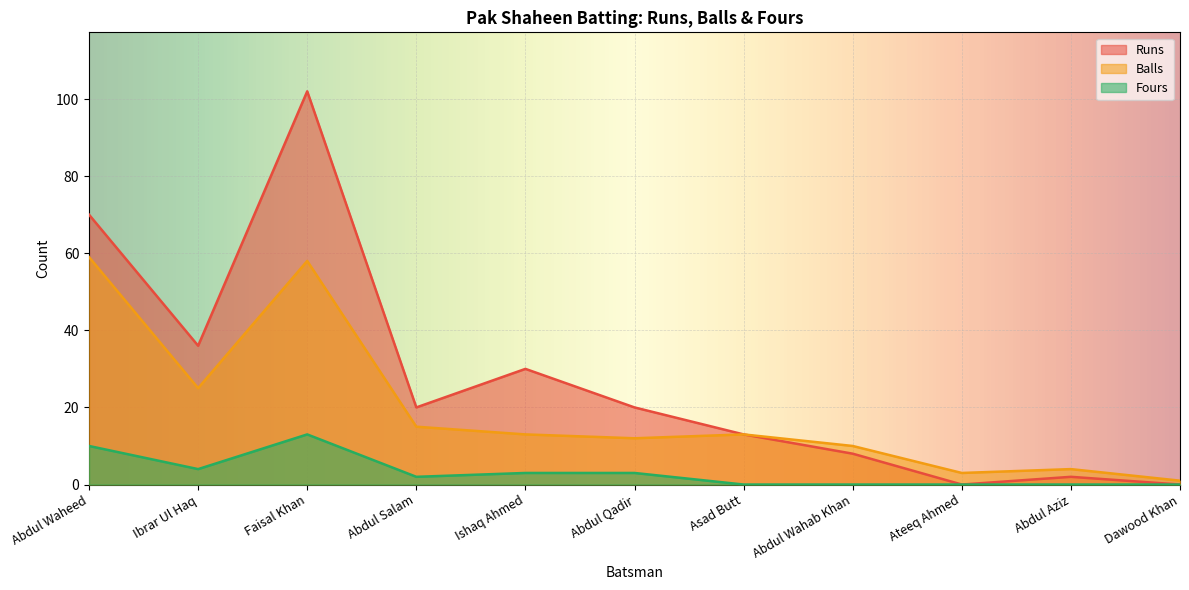

At which category does Runs reach its first local peak?

Faisal Khan